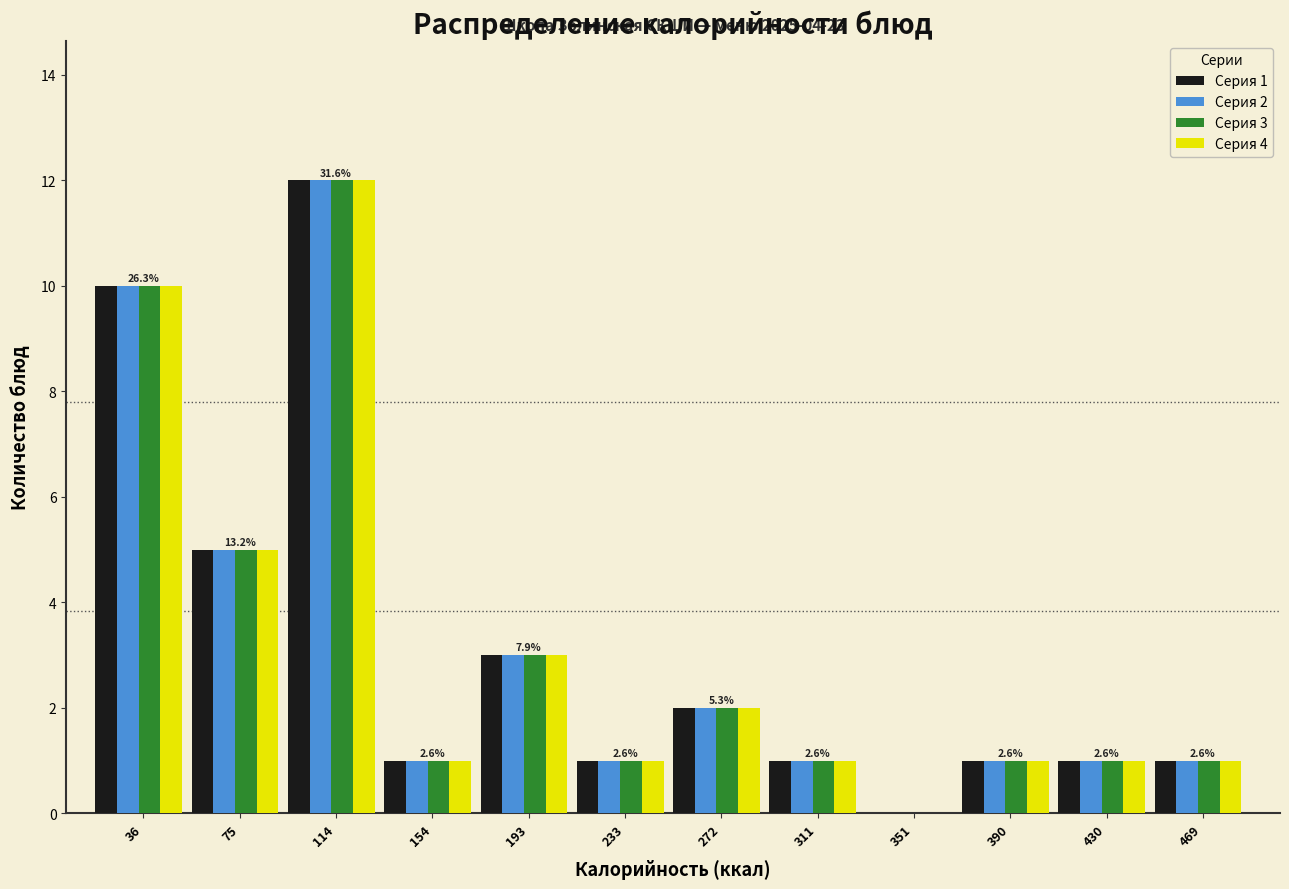

True or false: Серия 3 has a value of 1 at 75.

False